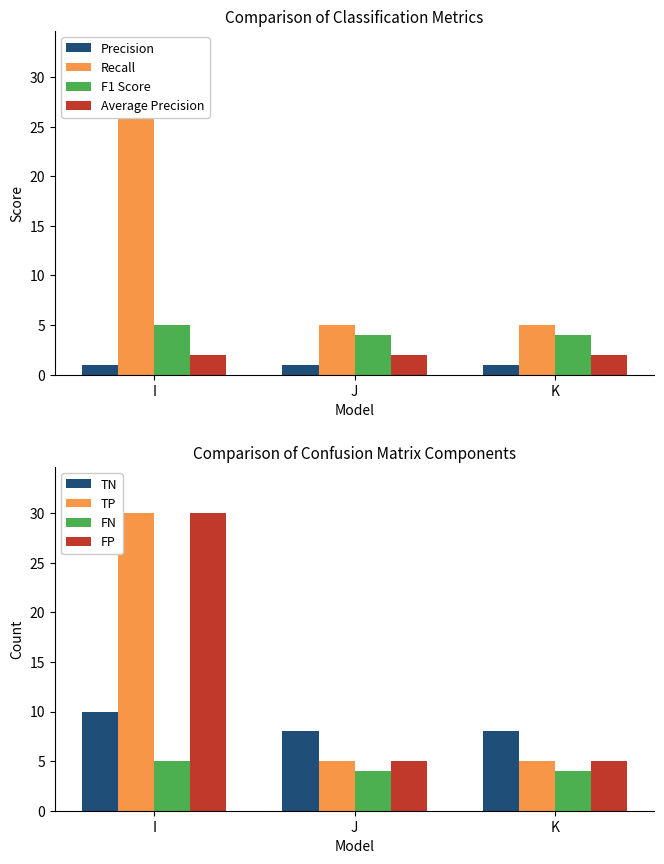

The value of TN at J is 8. True or false?

True